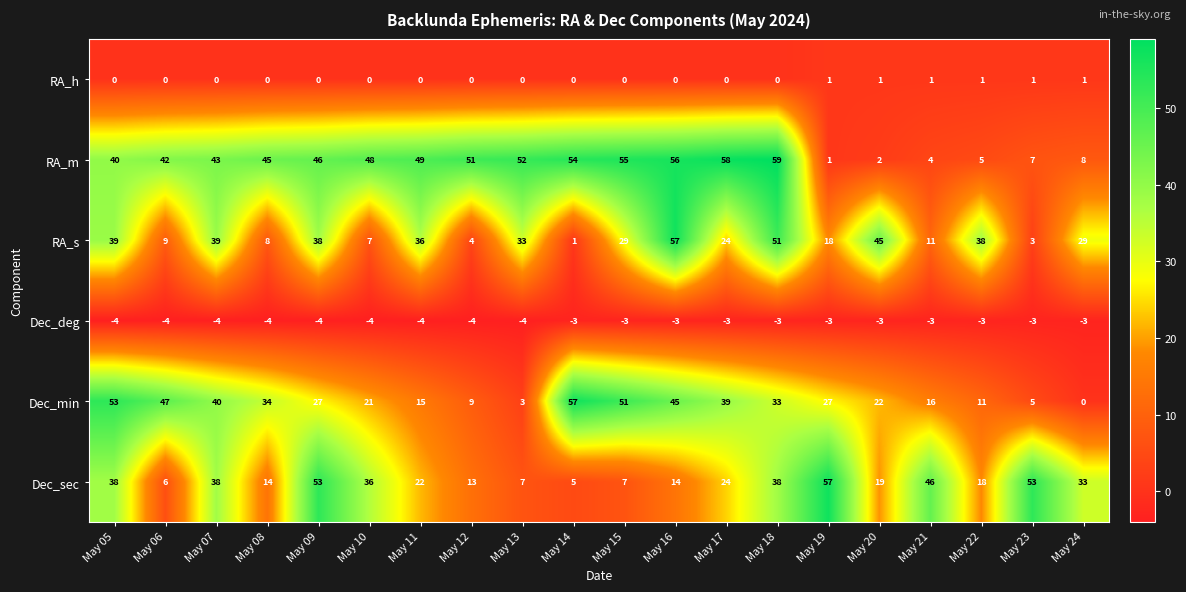

At May 15, list the series in order from smallest to largest.

Dec_deg, RA_h, Dec_sec, RA_s, Dec_min, RA_m